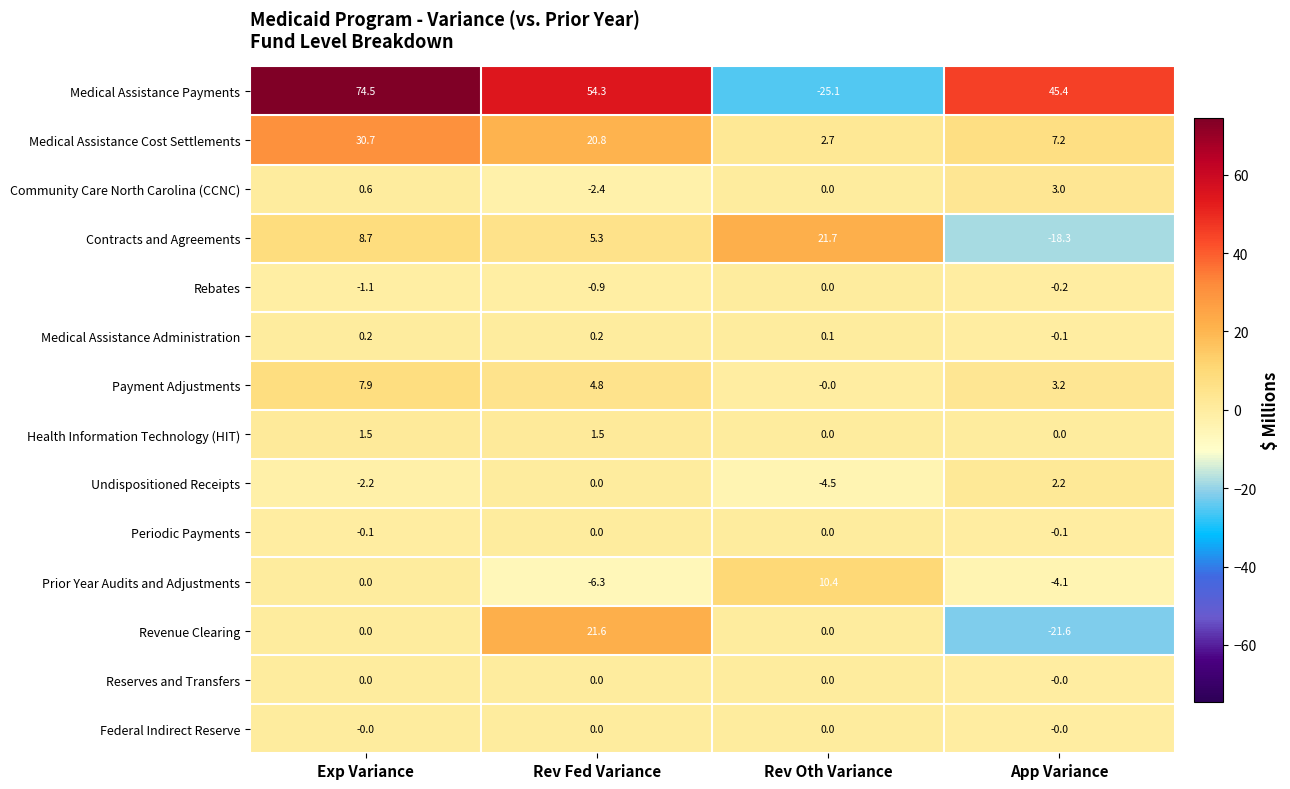

What is the maximum value shown in the chart?

74.5